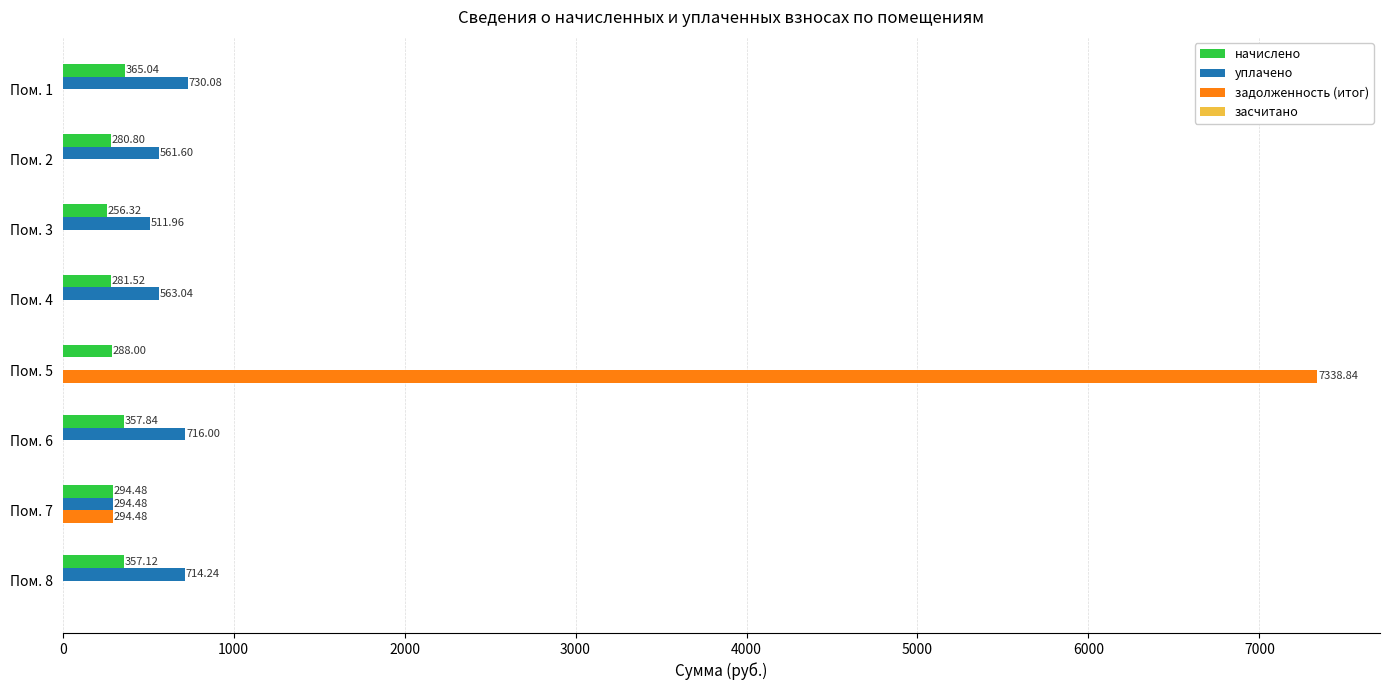

What is the sum of the уплачено values at Пом. 4 and Пом. 7?

857.5